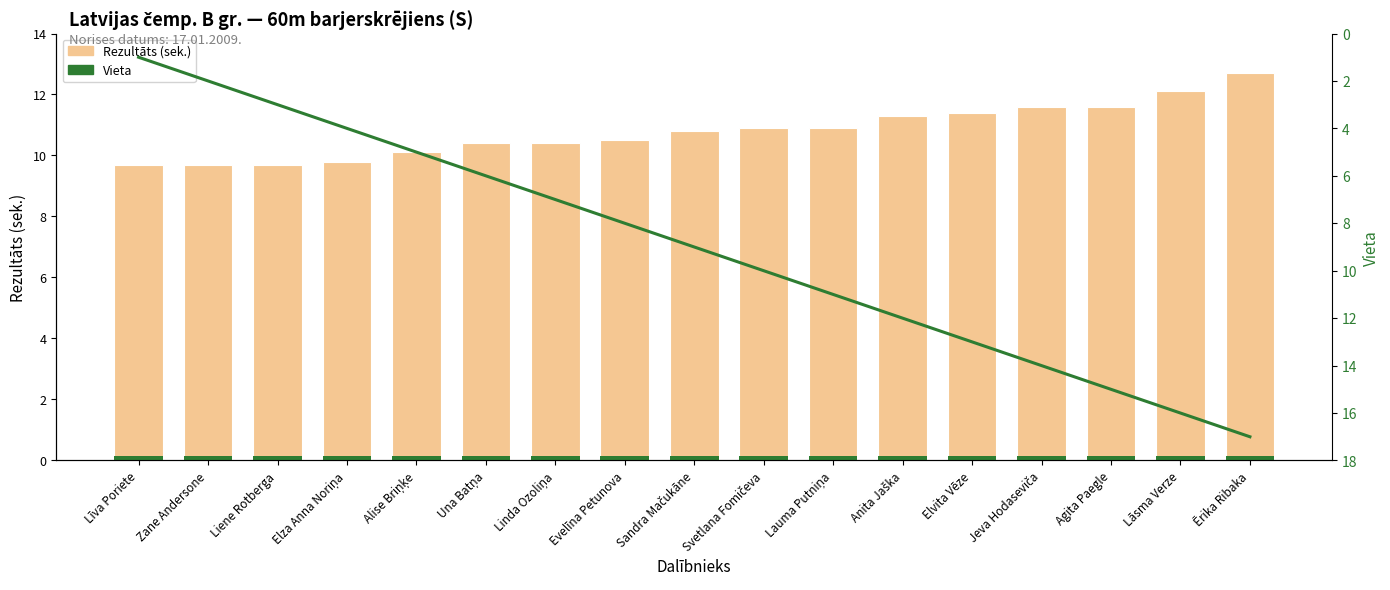

What is the lowest value of the Vieta series?

1.0